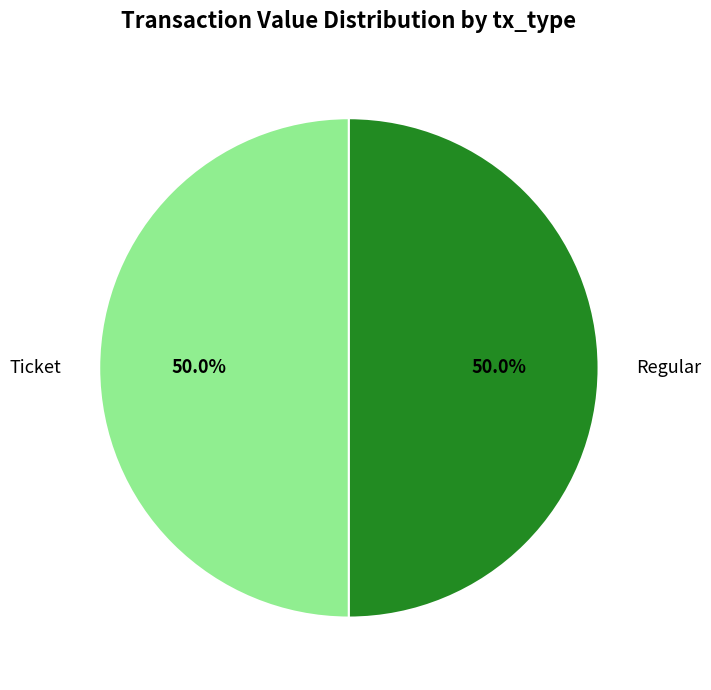

Combined, what portion of the pie is Ticket and Regular?

100.0%